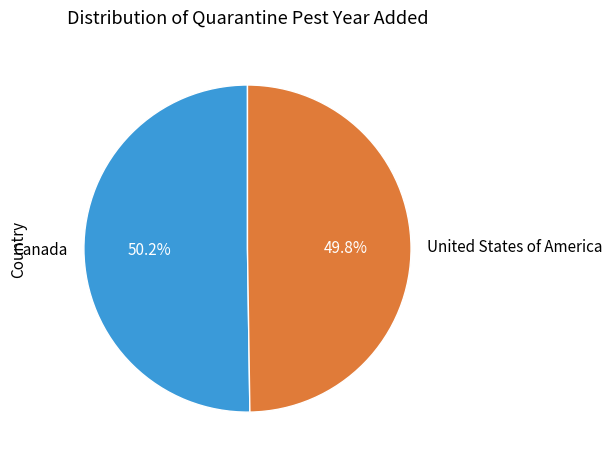

What is the ratio of the value at Canada to the value at United States of America?

1.0